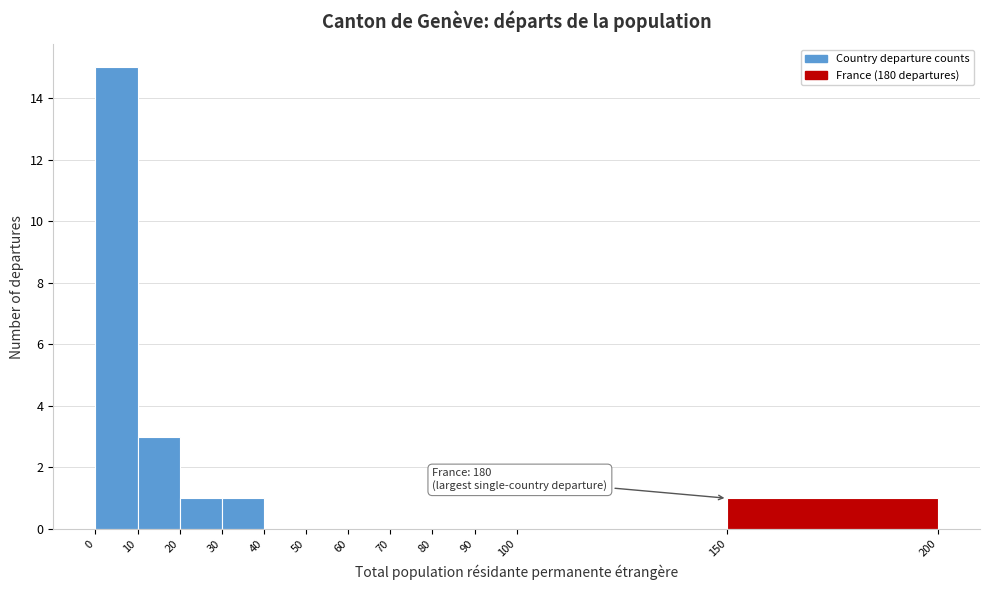

Over which range of the x-axis is the bar tallest?

0 to 10